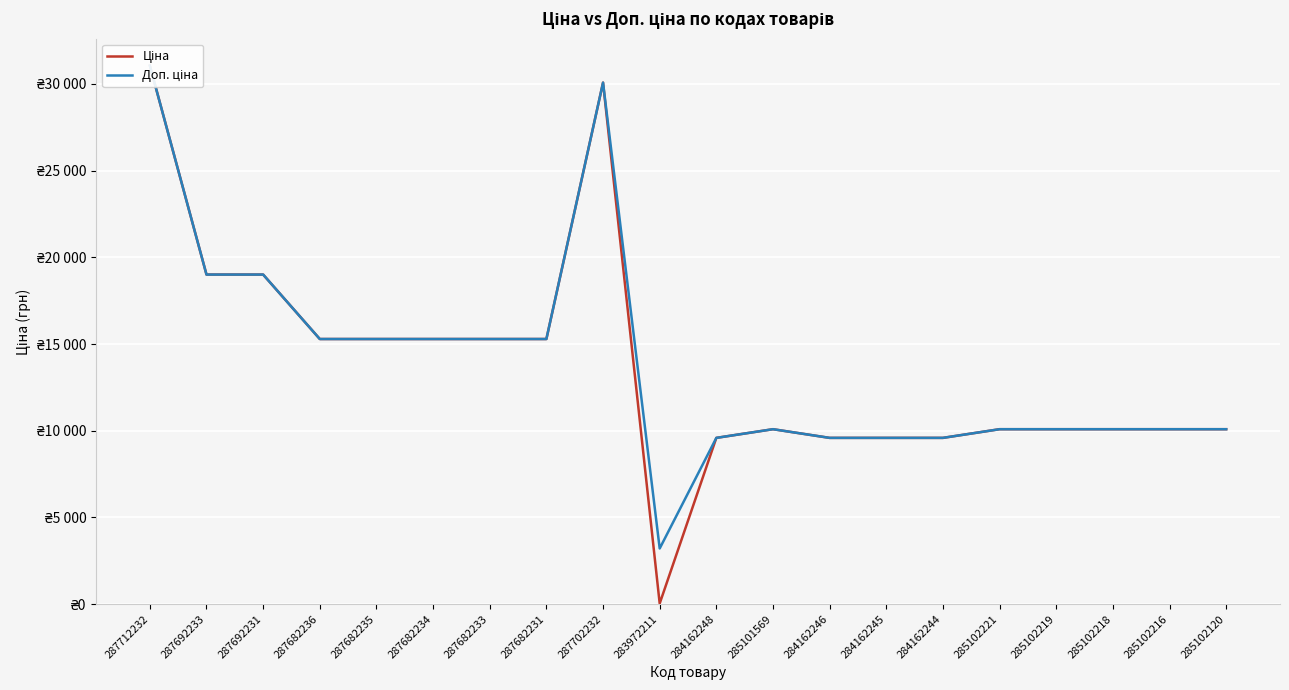

What is the label of the 15th point from the left?

284162244